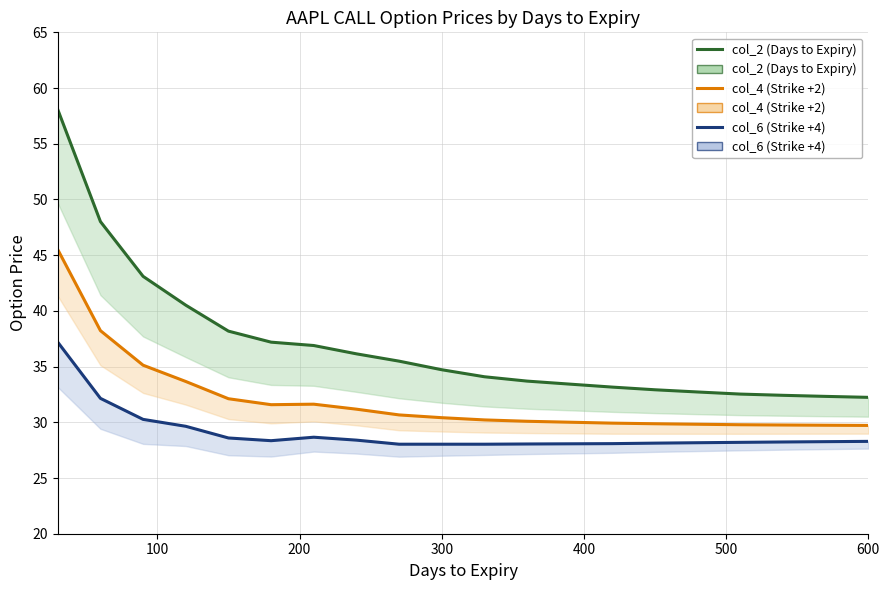

True or false: col_4 (Strike +2) and col_6 (Strike +4) intersect in this chart.

False